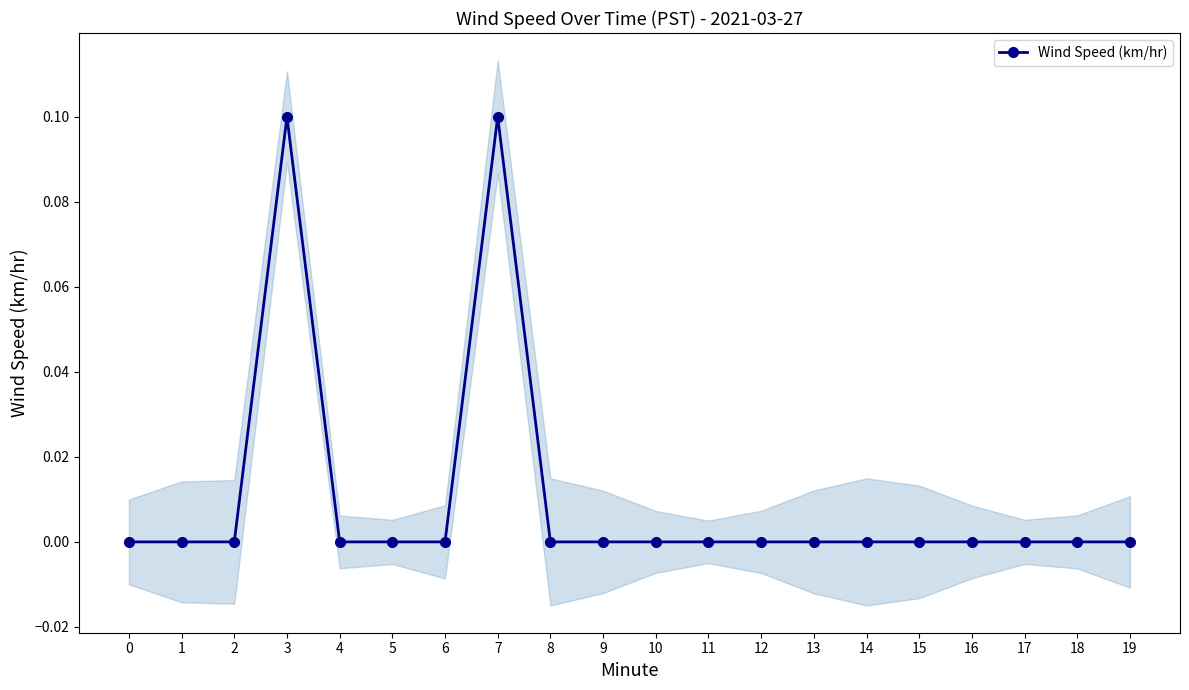

Between 17 and 15, which is larger?

17